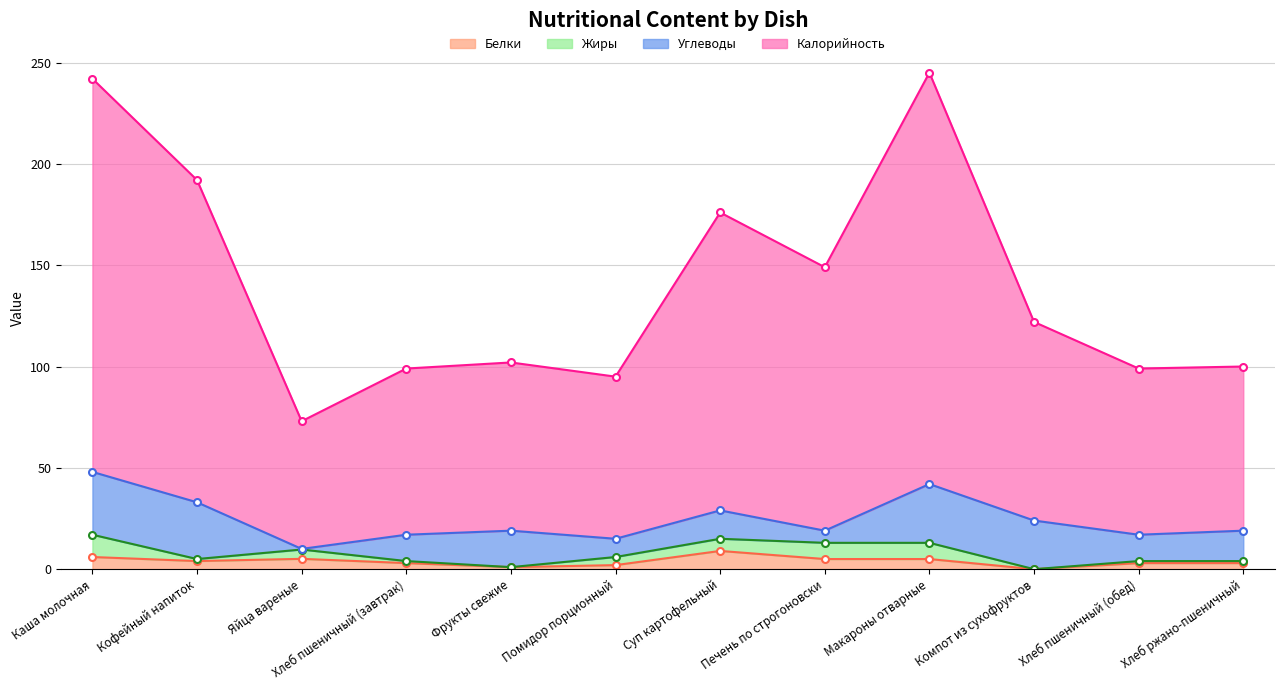

Which label corresponds to the smallest value in the chart?

Компот из сухофруктов